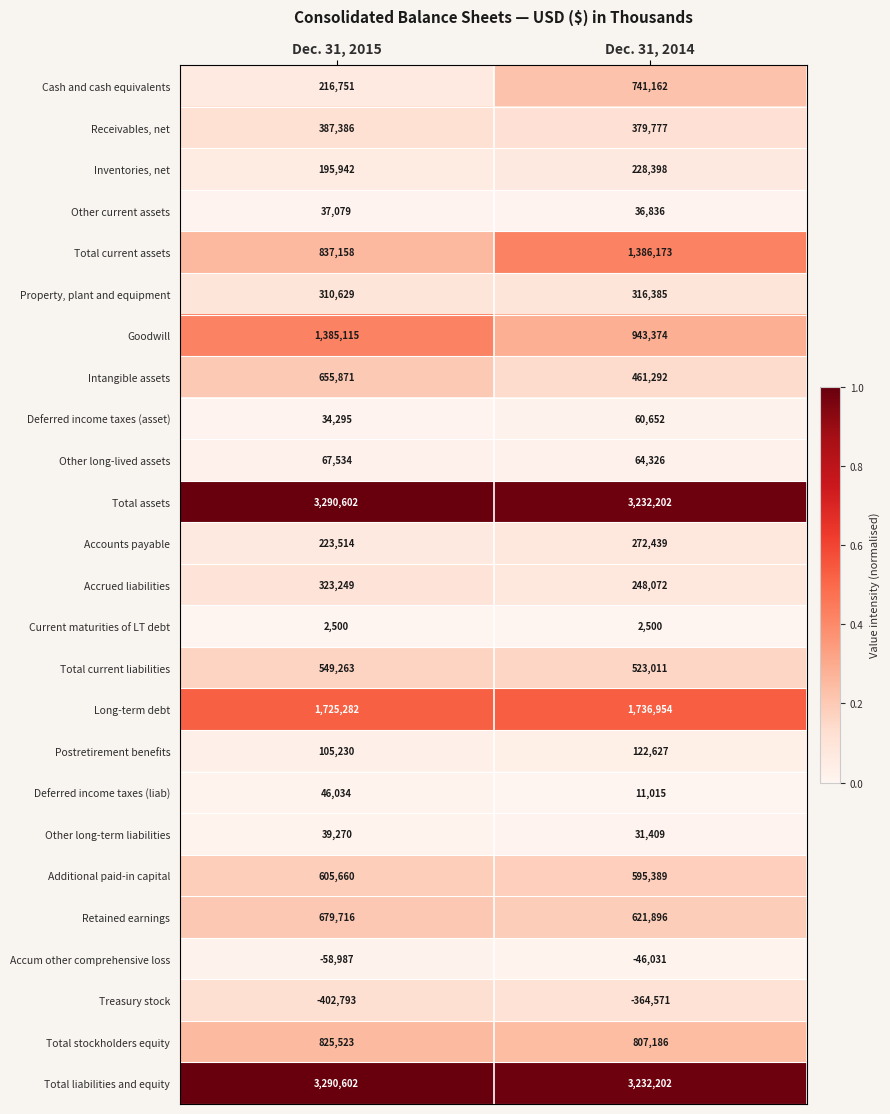

Between Dec. 31, 2015 and Dec. 31, 2014, which series saw the biggest shift?

Total current assets